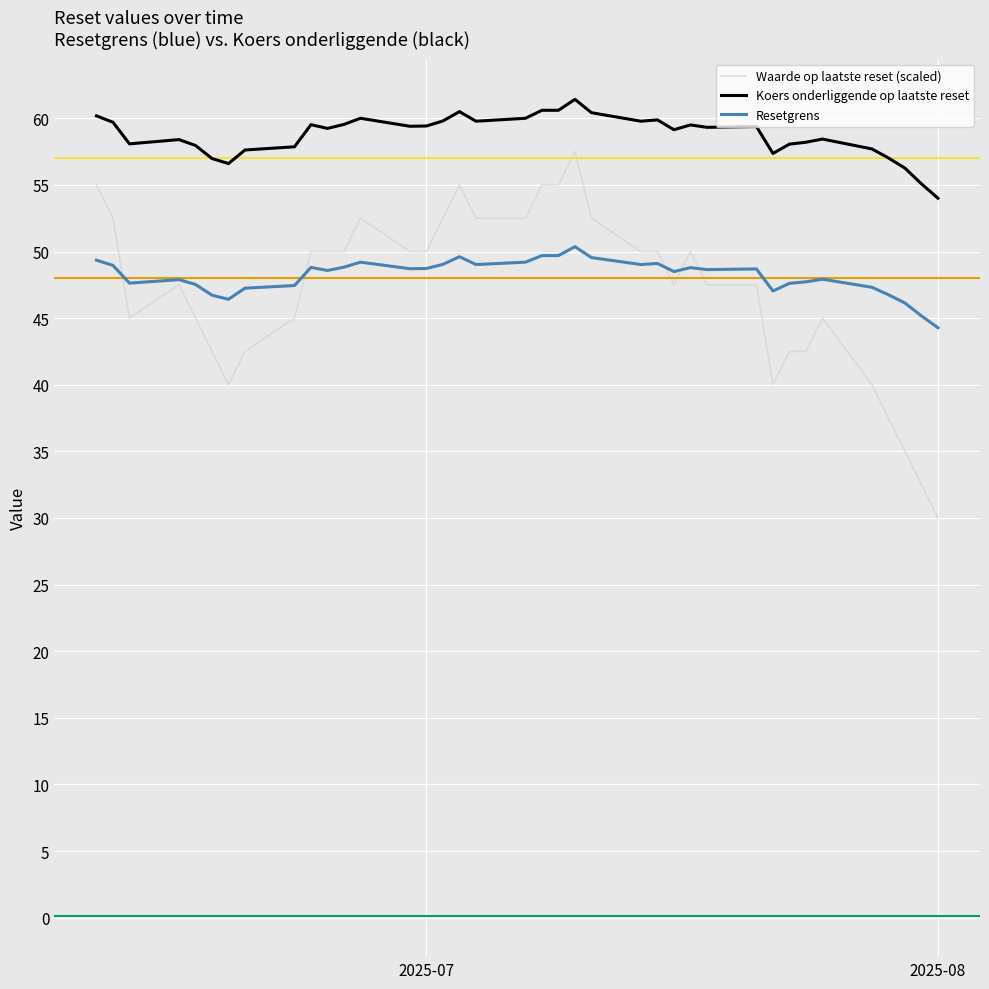

What is the average value of the Resetgrens series?

48.2